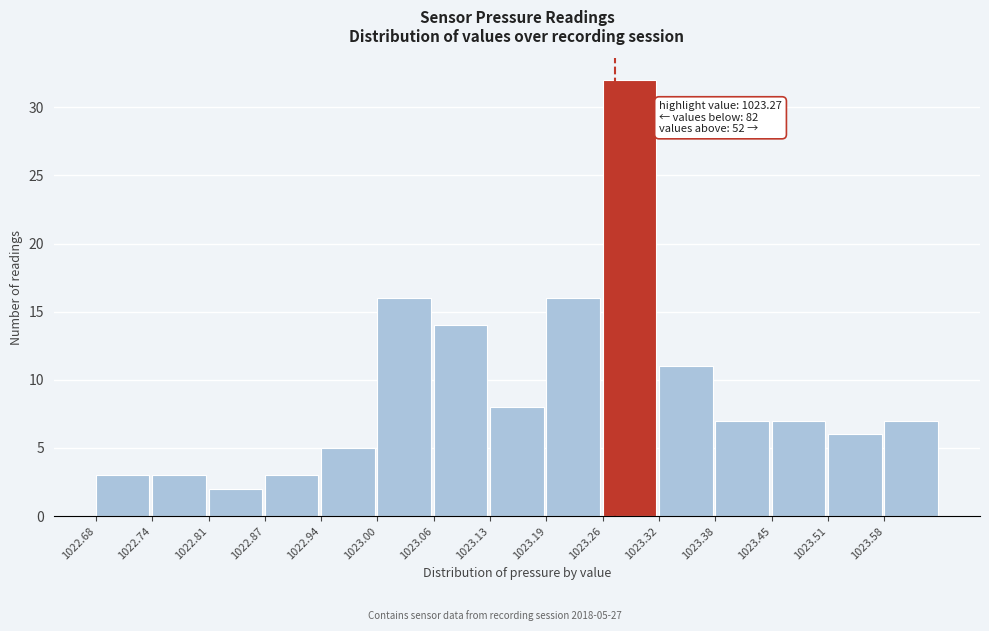

Over which range of the x-axis is the bar tallest?

1023.256 to 1023.320